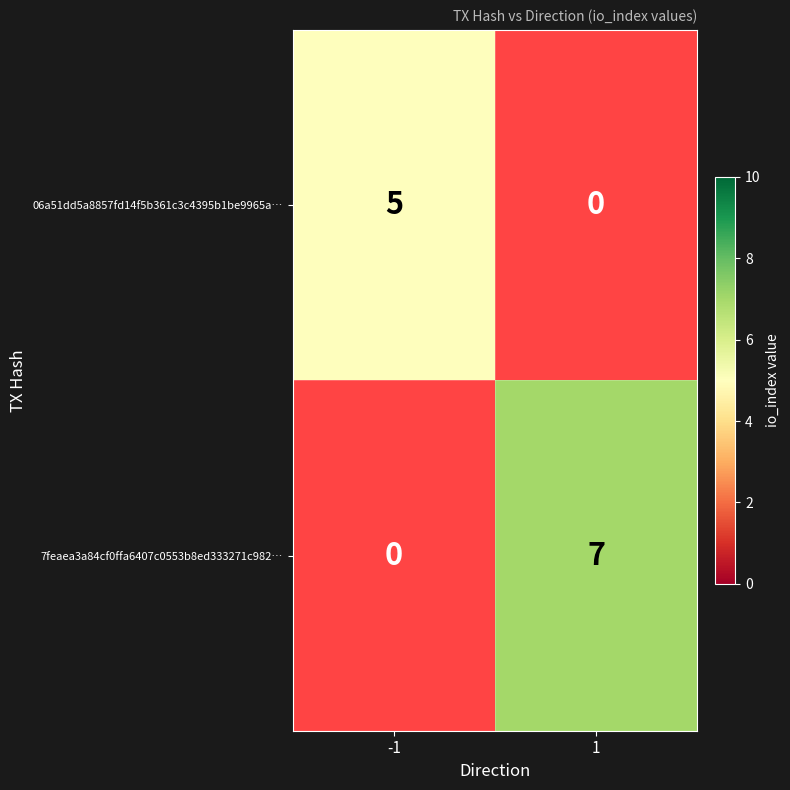

True or false: 06a51dd5a8857fd14f5b361c3c4395b1be9965a… has a value of 5 at -1.

True